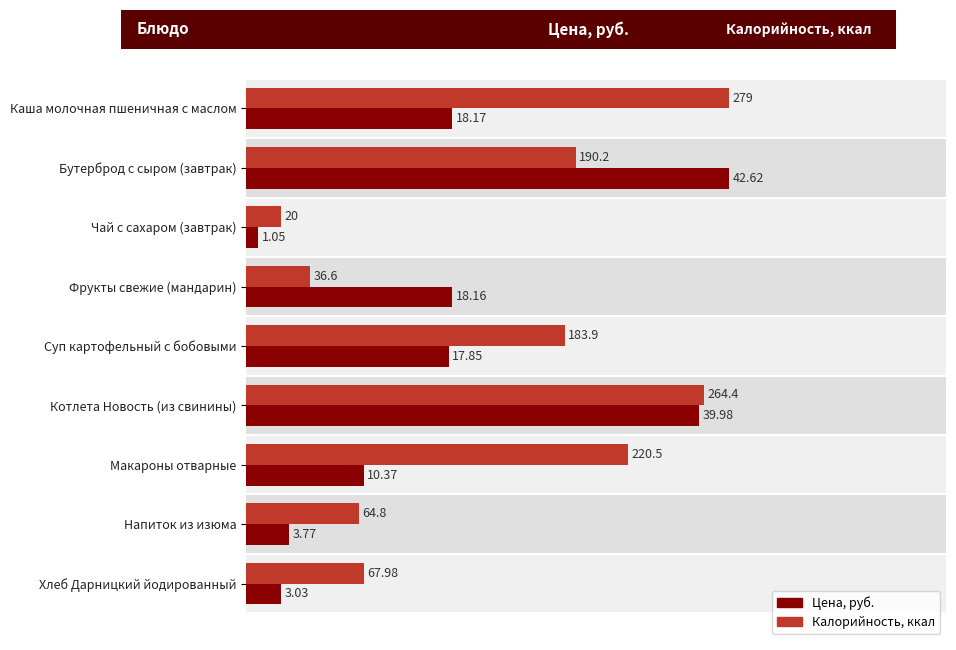

Rank the categories by Цена, руб. value from highest to lowest.

Бутерброд с сыром (завтрак), Котлета Новость (из свинины), Каша молочная пшеничная с маслом, Фрукты свежие (мандарин), Суп картофельный с бобовыми, Макароны отварные, Напиток из изюма, Хлеб Дарницкий йодированный, Чай с сахаром (завтрак)